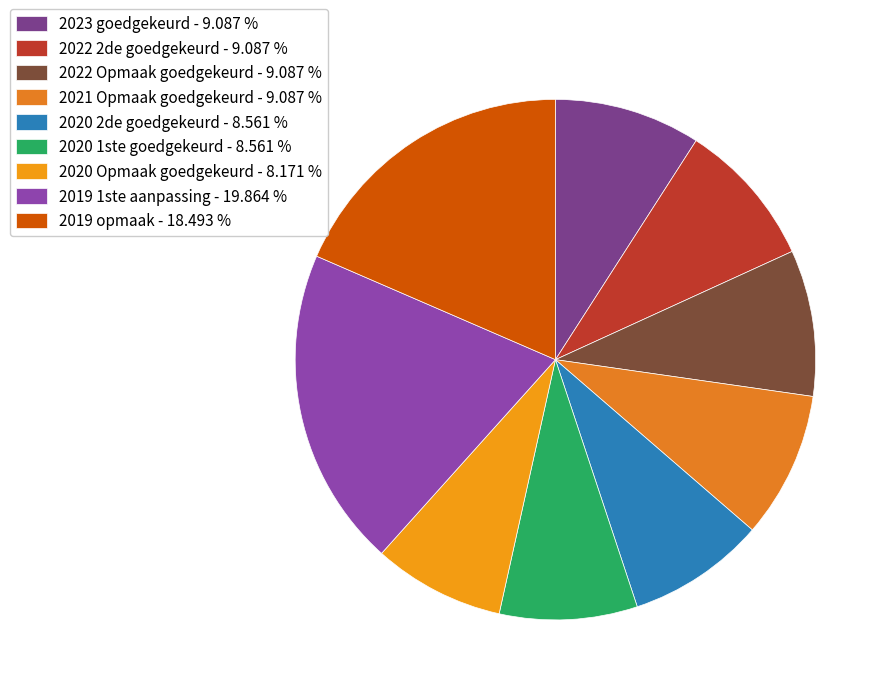

How many slices are in this pie chart?

9